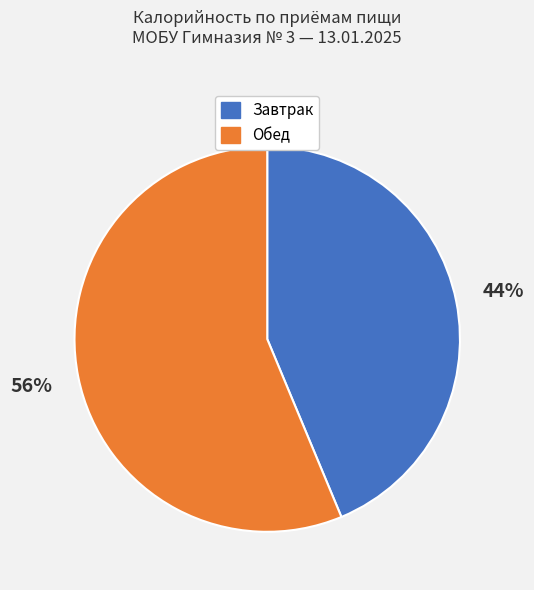

What is the ratio of the value at Завтрак to the value at Обед?

0.8